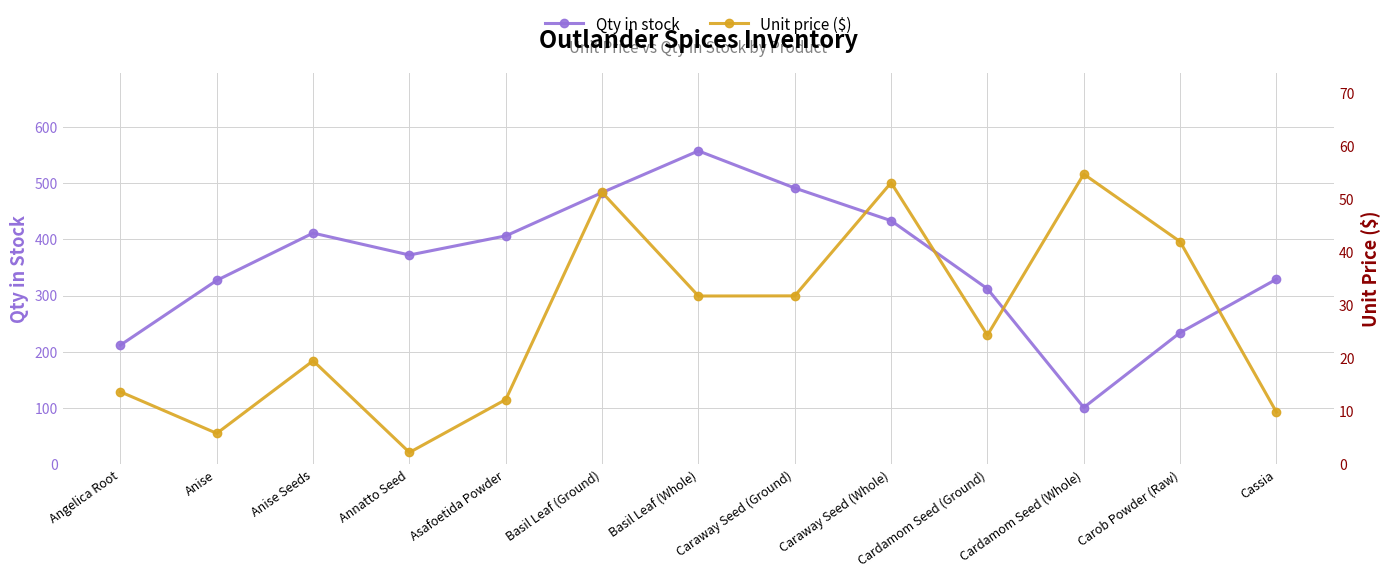

Reading left to right, transcribe all the data shown in this chart.

Qty in stock: Angelica Root=212.0	Anise=327.0	Anise Seeds=411.0	Annatto Seed=372.0	Asafoetida Powder=406.0	Basil Leaf (Ground)=483.0	Basil Leaf (Whole)=557.0	Caraway Seed (Ground)=491.0	Caraway Seed (Whole)=433.0	Cardamom Seed (Ground)=312.0	Cardamom Seed (Whole)=101.0	Carob Powder (Raw)=234.0	Cassia=329.0
Unit price ($): Angelica Root=13.7	Anise=5.8	Anise Seeds=19.5	Annatto Seed=2.2	Asafoetida Powder=12.2	Basil Leaf (Ground)=51.3	Basil Leaf (Whole)=31.8	Caraway Seed (Ground)=31.8	Caraway Seed (Whole)=53.1	Cardamom Seed (Ground)=24.4	Cardamom Seed (Whole)=54.7	Carob Powder (Raw)=42.0	Cassia=9.9